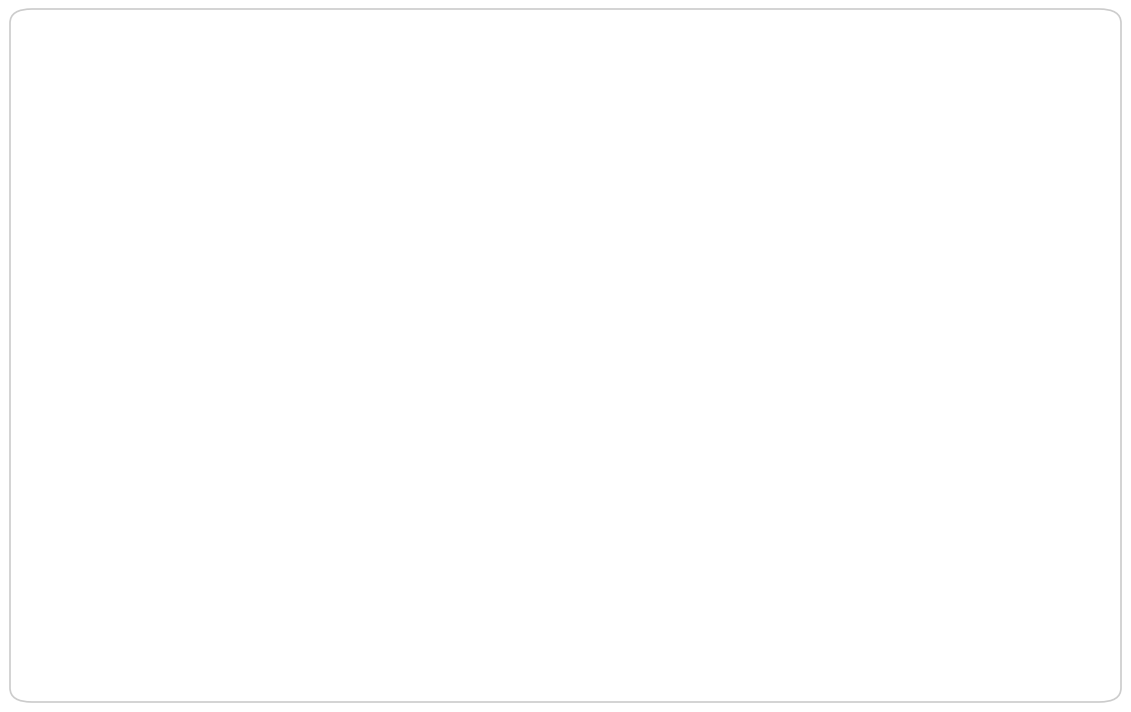

To the nearest percent, what percentage of the pie is 4-Mon?

5%